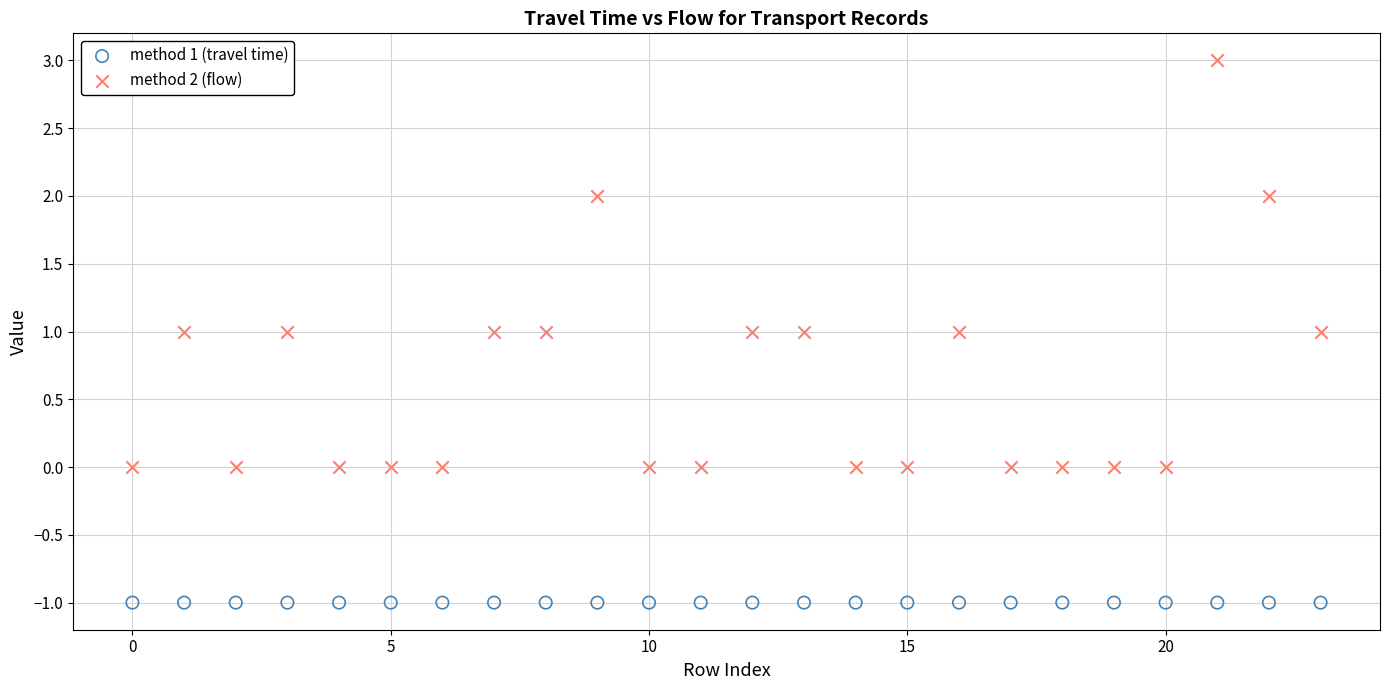

Which series reaches the minimum Y coordinate?

method 1 (travel time)